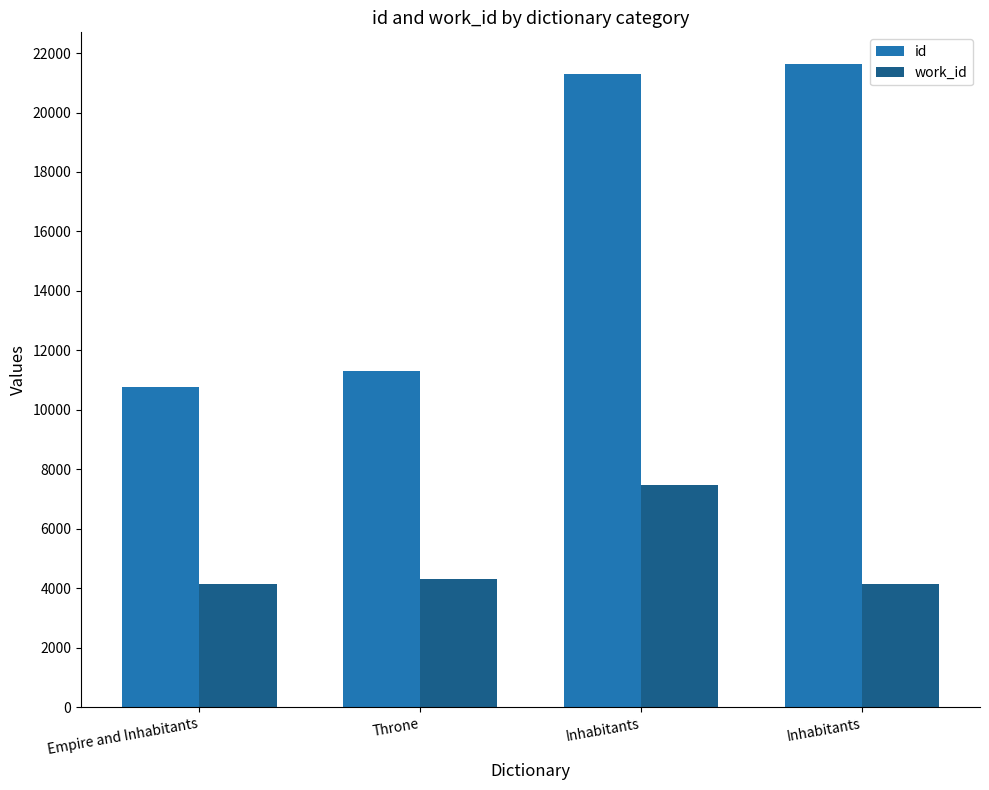

What is the value of the id bar at the 2nd from the left?

11302